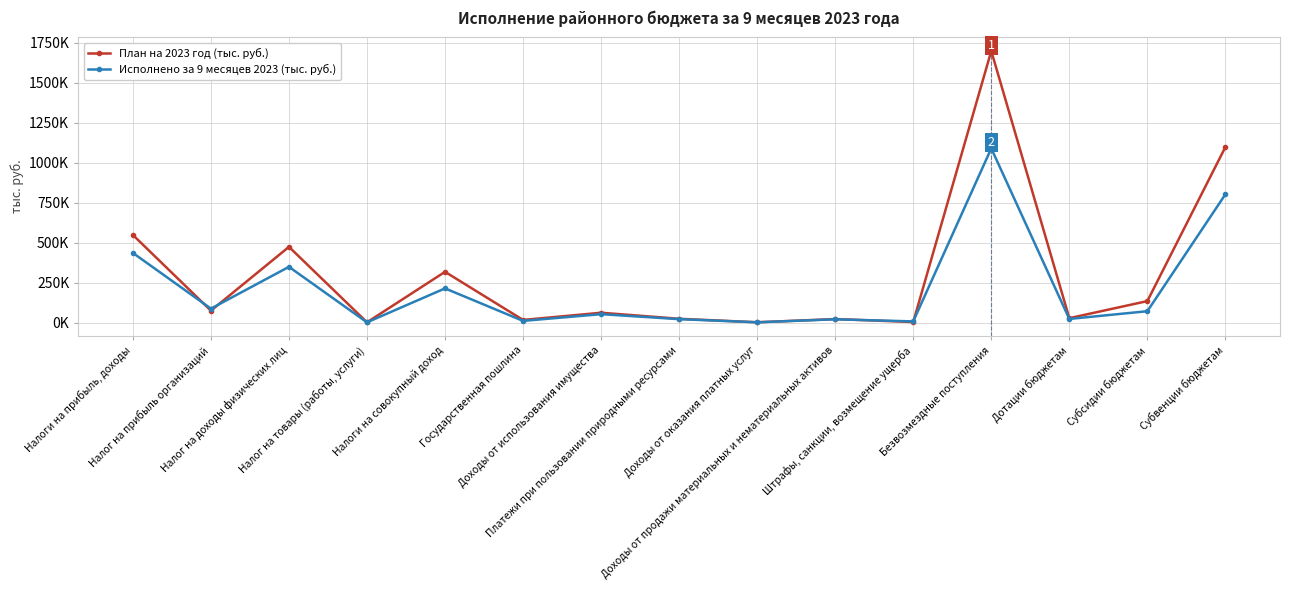

Rank the categories by План на 2023 год (тыс. руб.) value from lowest to highest.

Налог на товары (работы, услуги), Доходы от оказания платных услуг, Штрафы, санкции, возмещение ущерба, Государственная пошлина, Доходы от продажи материальных и нематериальных активов, Платежи при пользовании природными ресурсами, Дотации бюджетам, Доходы от использования имущества, Налог на прибыль организаций, Субсидии бюджетам, Налоги на совокупный доход, Налог на доходы физических лиц, Налоги на прибыль, доходы, Субвенции бюджетам, Безвозмездные поступления